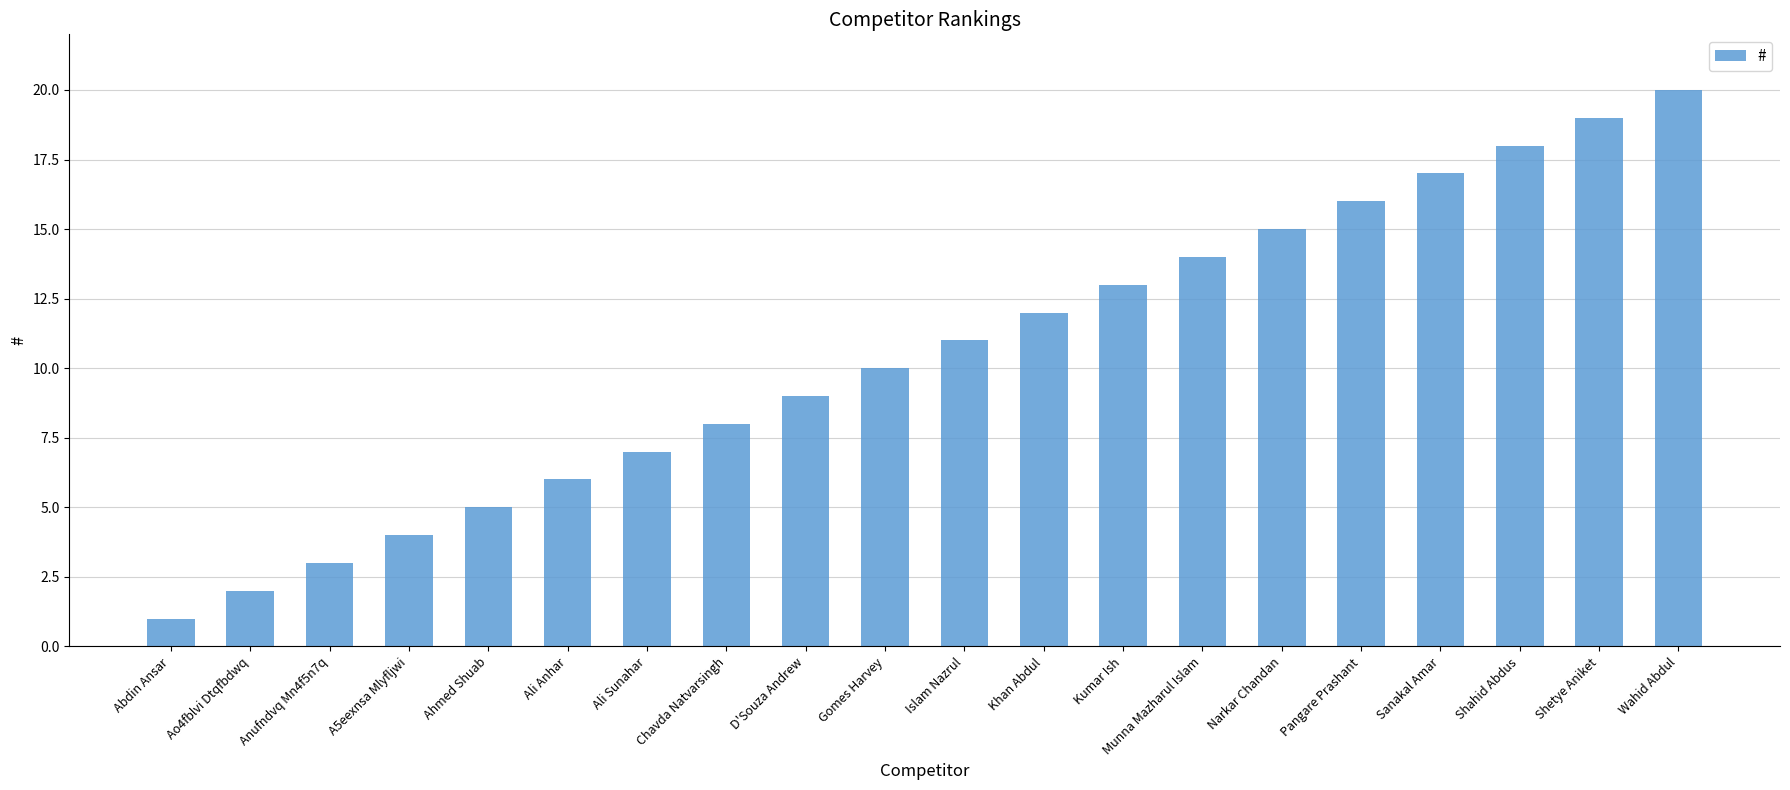

The value at Ahmed Shuab is 1. True or false?

False